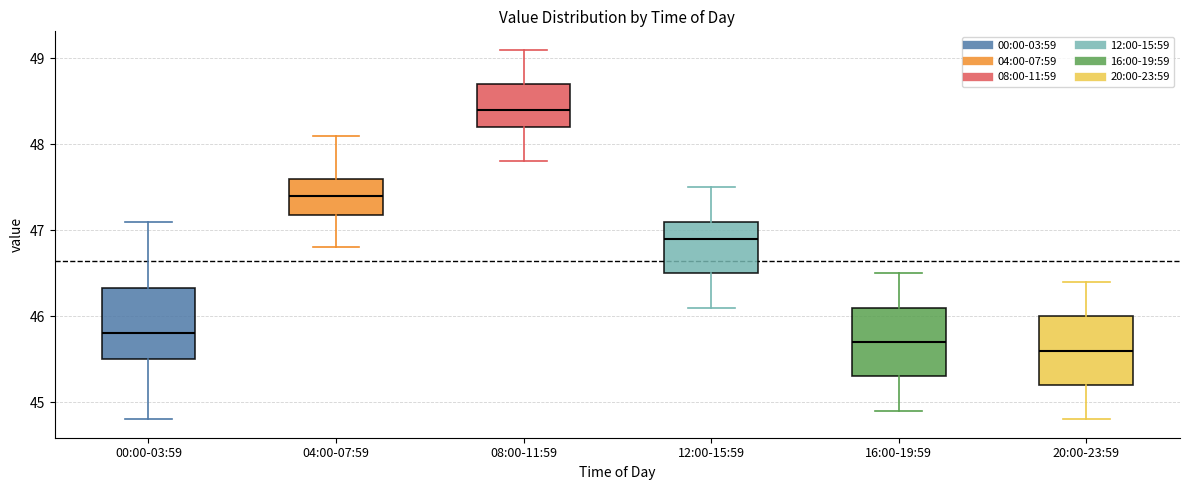

Reading left to right, transcribe this box plot: for each box, give where its median line is, the range the box spans, and where its two whiskers end, as read against the y-axis. The values are not printed on the chart, so give them approximately, as read against the axis.

00:00-03:59: median 45.8, box 45.5 to 46.3, whiskers 44.8 to 47.1
04:00-07:59: median 47.4, box 47.2 to 47.6, whiskers 46.8 to 48.1
08:00-11:59: median 48.4, box 48.2 to 48.7, whiskers 47.8 to 49.1
12:00-15:59: median 46.9, box 46.5 to 47.1, whiskers 46.1 to 47.5
16:00-19:59: median 45.7, box 45.3 to 46.1, whiskers 44.9 to 46.5
20:00-23:59: median 45.6, box 45.2 to 46.0, whiskers 44.8 to 46.4